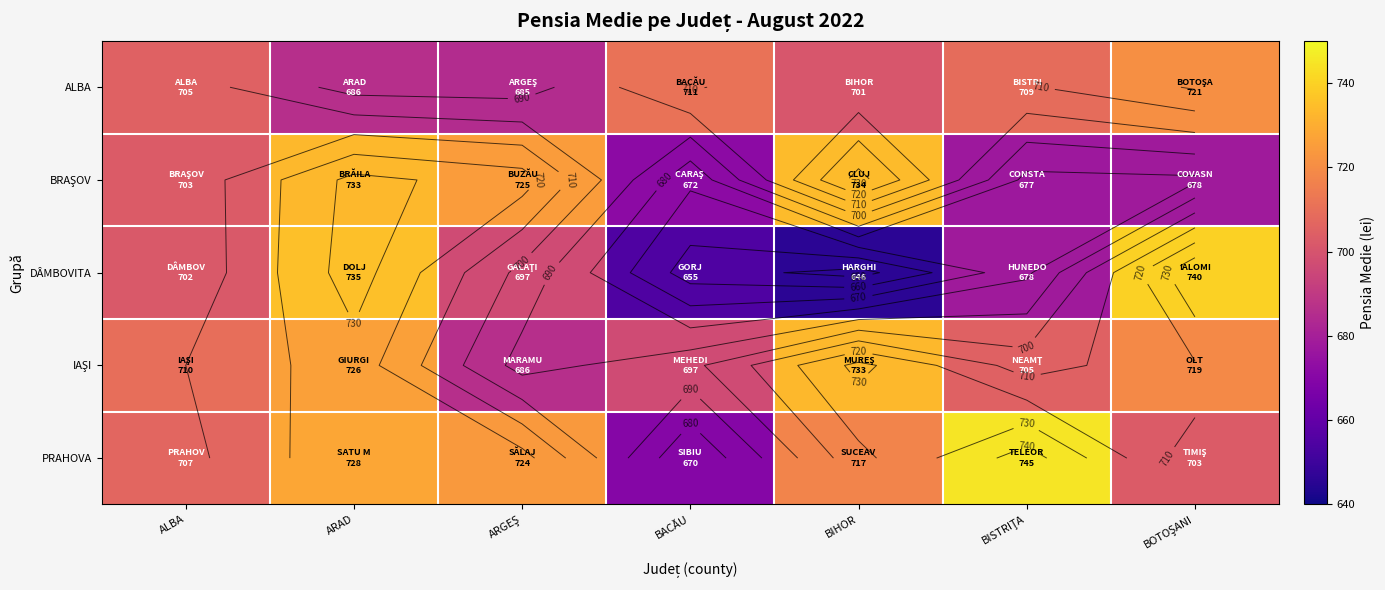

Which series changed the most between ARAD and BACĂU?

DÂMBOVITA